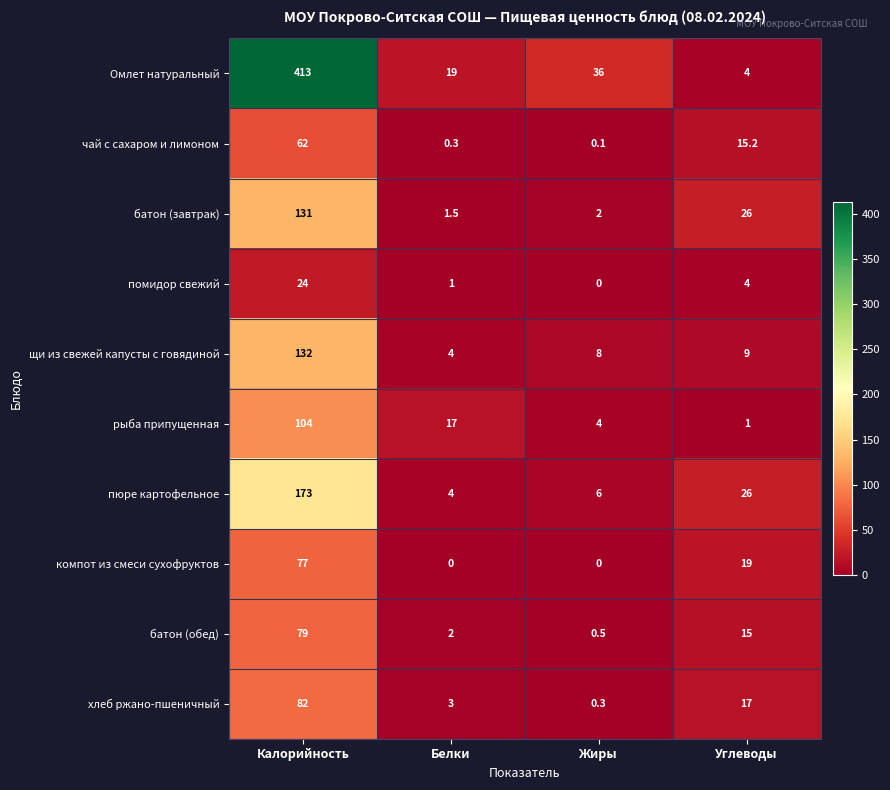

Which label corresponds to the largest value in the chart?

Калорийность